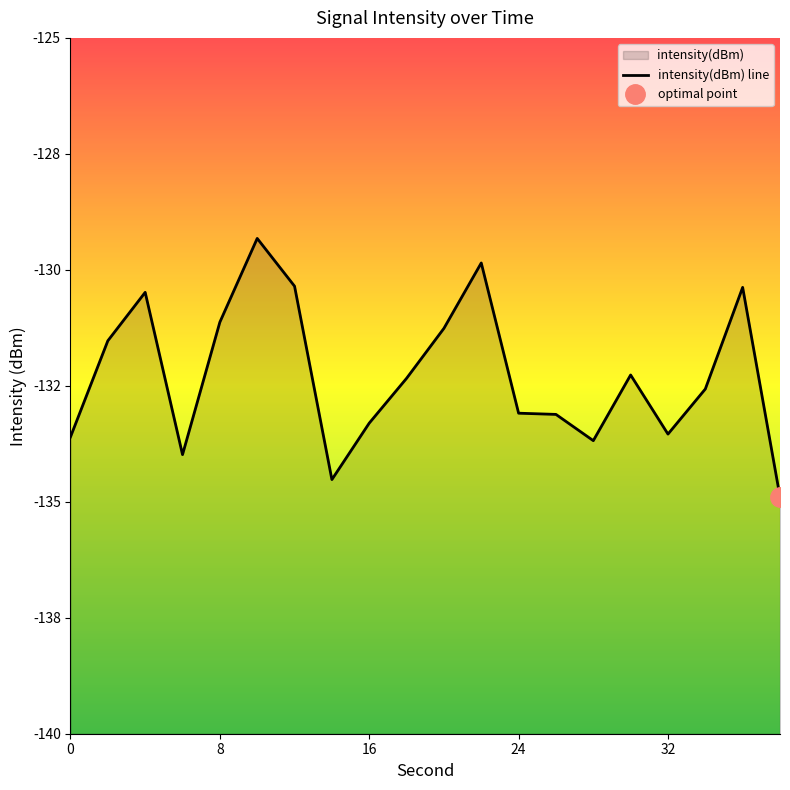

True or false: the data shows -78.0 at 14.

False